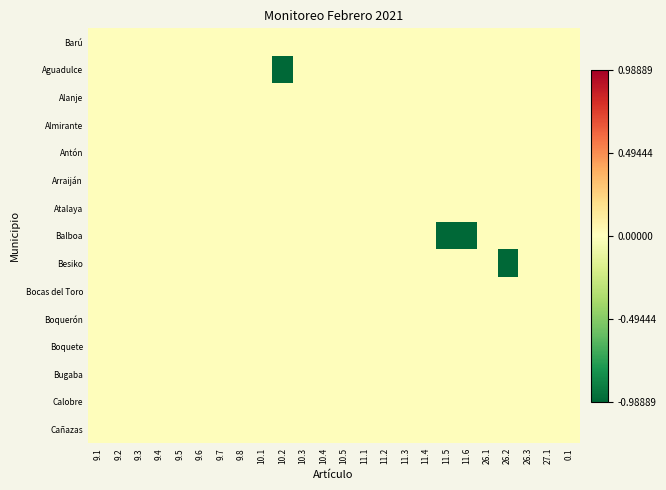

Reading left to right, extract all data points from this chart.

Barú: 9.1=0.0	9.2=0.0	9.3=0.0	9.4=0.0	9.5=0.0	9.6=0.0	9.7=0.0	9.8=0.0	10.1=0.0	10.2=0.0	10.3=0.0	10.4=0.0	10.5=0.0	11.1=0.0	11.2=0.0	11.3=0.0	11.4=0.0	11.5=0.0	11.6=0.0	26.1=0.0	26.2=0.0	26.3=0.0	27.1=0.0	0.1=0.0
Aguadulce: 9.1=0.0	9.2=0.0	9.3=0.0	9.4=0.0	9.5=0.0	9.6=0.0	9.7=0.0	9.8=0.0	10.1=0.0	10.2=-1.0	10.3=0.0	10.4=0.0	10.5=0.0	11.1=0.0	11.2=0.0	11.3=0.0	11.4=0.0	11.5=0.0	11.6=0.0	26.1=0.0	26.2=0.0	26.3=0.0	27.1=0.0	0.1=0.0
Alanje: 9.1=0.0	9.2=0.0	9.3=0.0	9.4=0.0	9.5=0.0	9.6=0.0	9.7=0.0	9.8=0.0	10.1=0.0	10.2=0.0	10.3=0.0	10.4=0.0	10.5=0.0	11.1=0.0	11.2=0.0	11.3=0.0	11.4=0.0	11.5=0.0	11.6=0.0	26.1=0.0	26.2=0.0	26.3=0.0	27.1=0.0	0.1=0.0
Almirante: 9.1=0.0	9.2=0.0	9.3=0.0	9.4=0.0	9.5=0.0	9.6=0.0	9.7=0.0	9.8=0.0	10.1=0.0	10.2=0.0	10.3=0.0	10.4=0.0	10.5=0.0	11.1=0.0	11.2=0.0	11.3=0.0	11.4=0.0	11.5=0.0	11.6=0.0	26.1=0.0	26.2=0.0	26.3=0.0	27.1=0.0	0.1=0.0
Antón: 9.1=0.0	9.2=0.0	9.3=0.0	9.4=0.0	9.5=0.0	9.6=0.0	9.7=0.0	9.8=0.0	10.1=0.0	10.2=0.0	10.3=0.0	10.4=0.0	10.5=0.0	11.1=0.0	11.2=0.0	11.3=0.0	11.4=0.0	11.5=0.0	11.6=0.0	26.1=0.0	26.2=0.0	26.3=0.0	27.1=0.0	0.1=0.0
Arraiján: 9.1=0.0	9.2=0.0	9.3=0.0	9.4=0.0	9.5=0.0	9.6=0.0	9.7=0.0	9.8=0.0	10.1=0.0	10.2=0.0	10.3=0.0	10.4=0.0	10.5=0.0	11.1=0.0	11.2=0.0	11.3=0.0	11.4=0.0	11.5=0.0	11.6=0.0	26.1=0.0	26.2=0.0	26.3=0.0	27.1=0.0	0.1=0.0
Atalaya: 9.1=0.0	9.2=0.0	9.3=0.0	9.4=0.0	9.5=0.0	9.6=0.0	9.7=0.0	9.8=0.0	10.1=0.0	10.2=0.0	10.3=0.0	10.4=0.0	10.5=0.0	11.1=0.0	11.2=0.0	11.3=0.0	11.4=0.0	11.5=0.0	11.6=0.0	26.1=0.0	26.2=0.0	26.3=0.0	27.1=0.0	0.1=0.0
Balboa: 9.1=0.0	9.2=0.0	9.3=0.0	9.4=0.0	9.5=0.0	9.6=0.0	9.7=0.0	9.8=0.0	10.1=0.0	10.2=0.0	10.3=0.0	10.4=0.0	10.5=0.0	11.1=0.0	11.2=0.0	11.3=0.0	11.4=0.0	11.5=-1.0	11.6=-1.0	26.1=0.0	26.2=0.0	26.3=0.0	27.1=0.0	0.1=0.0
Besiko: 9.1=0.0	9.2=0.0	9.3=0.0	9.4=0.0	9.5=0.0	9.6=0.0	9.7=0.0	9.8=0.0	10.1=0.0	10.2=0.0	10.3=0.0	10.4=0.0	10.5=0.0	11.1=0.0	11.2=0.0	11.3=0.0	11.4=0.0	11.5=0.0	11.6=0.0	26.1=0.0	26.2=-1.0	26.3=0.0	27.1=0.0	0.1=0.0
Bocas del Toro: 9.1=0.0	9.2=0.0	9.3=0.0	9.4=0.0	9.5=0.0	9.6=0.0	9.7=0.0	9.8=0.0	10.1=0.0	10.2=0.0	10.3=0.0	10.4=0.0	10.5=0.0	11.1=0.0	11.2=0.0	11.3=0.0	11.4=0.0	11.5=0.0	11.6=0.0	26.1=0.0	26.2=0.0	26.3=0.0	27.1=0.0	0.1=0.0
Boquerón: 9.1=0.0	9.2=0.0	9.3=0.0	9.4=0.0	9.5=0.0	9.6=0.0	9.7=0.0	9.8=0.0	10.1=0.0	10.2=0.0	10.3=0.0	10.4=0.0	10.5=0.0	11.1=0.0	11.2=0.0	11.3=0.0	11.4=0.0	11.5=0.0	11.6=0.0	26.1=0.0	26.2=0.0	26.3=0.0	27.1=0.0	0.1=0.0
Boquete: 9.1=0.0	9.2=0.0	9.3=0.0	9.4=0.0	9.5=0.0	9.6=0.0	9.7=0.0	9.8=0.0	10.1=0.0	10.2=0.0	10.3=0.0	10.4=0.0	10.5=0.0	11.1=0.0	11.2=0.0	11.3=0.0	11.4=0.0	11.5=0.0	11.6=0.0	26.1=0.0	26.2=0.0	26.3=0.0	27.1=0.0	0.1=0.0
Bugaba: 9.1=0.0	9.2=0.0	9.3=0.0	9.4=0.0	9.5=0.0	9.6=0.0	9.7=0.0	9.8=0.0	10.1=0.0	10.2=0.0	10.3=0.0	10.4=0.0	10.5=0.0	11.1=0.0	11.2=0.0	11.3=0.0	11.4=0.0	11.5=0.0	11.6=0.0	26.1=0.0	26.2=0.0	26.3=0.0	27.1=0.0	0.1=0.0
Calobre: 9.1=0.0	9.2=0.0	9.3=0.0	9.4=0.0	9.5=0.0	9.6=0.0	9.7=0.0	9.8=0.0	10.1=0.0	10.2=0.0	10.3=0.0	10.4=0.0	10.5=0.0	11.1=0.0	11.2=0.0	11.3=0.0	11.4=0.0	11.5=0.0	11.6=0.0	26.1=0.0	26.2=0.0	26.3=0.0	27.1=0.0	0.1=0.0
Cañazas: 9.1=0.0	9.2=0.0	9.3=0.0	9.4=0.0	9.5=0.0	9.6=0.0	9.7=0.0	9.8=0.0	10.1=0.0	10.2=0.0	10.3=0.0	10.4=0.0	10.5=0.0	11.1=0.0	11.2=0.0	11.3=0.0	11.4=0.0	11.5=0.0	11.6=0.0	26.1=0.0	26.2=0.0	26.3=0.0	27.1=0.0	0.1=0.0